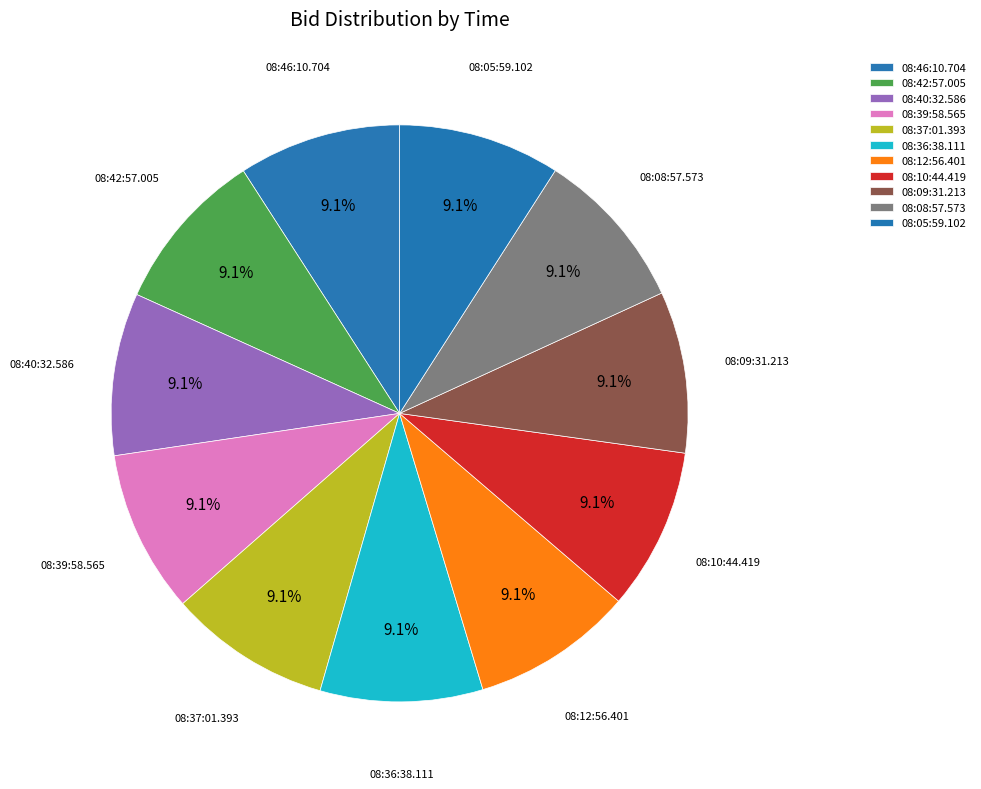

How many segments does this pie chart have?

11